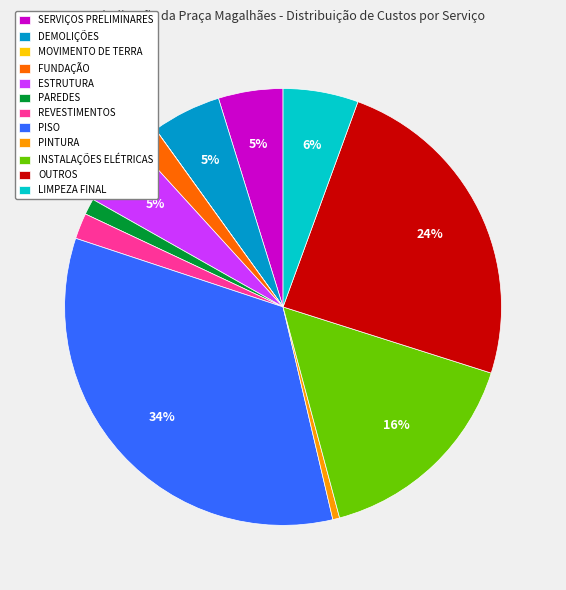

Which slice is the largest?

PISO